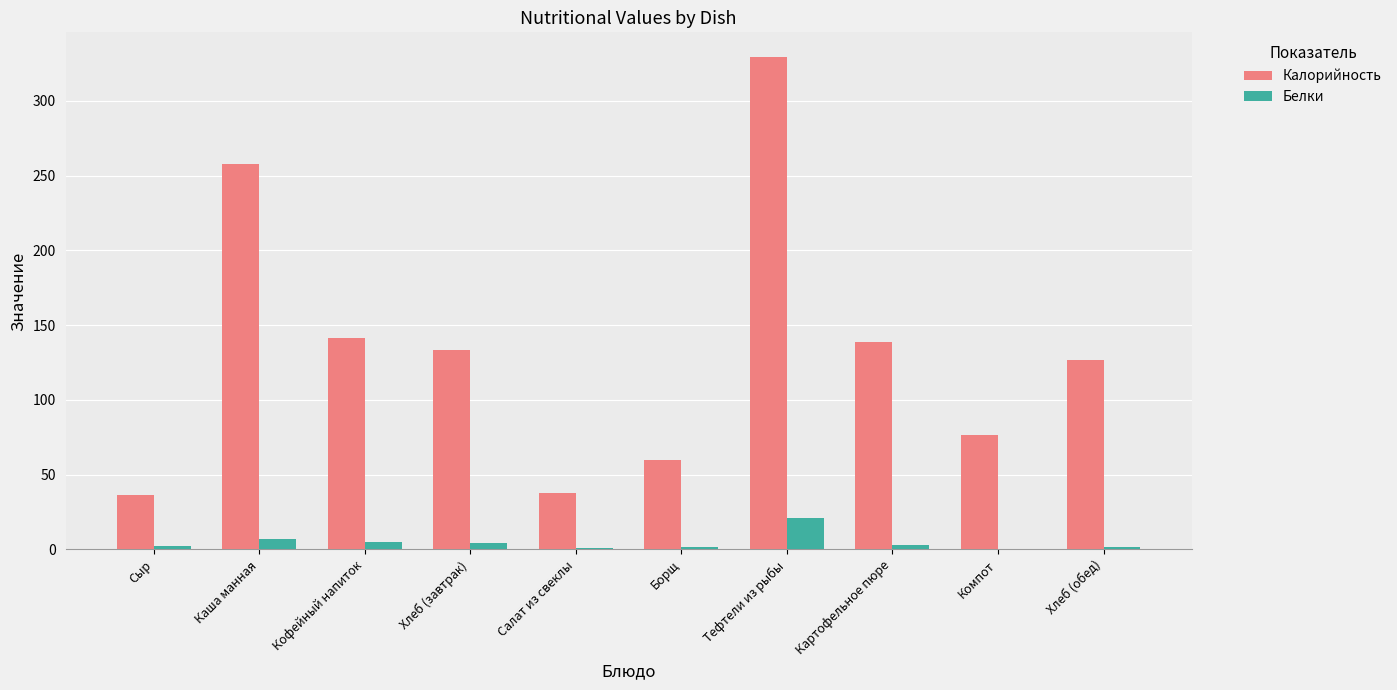

What is the approximate value of Калорийность at Тефтели из рыбы?

329.3